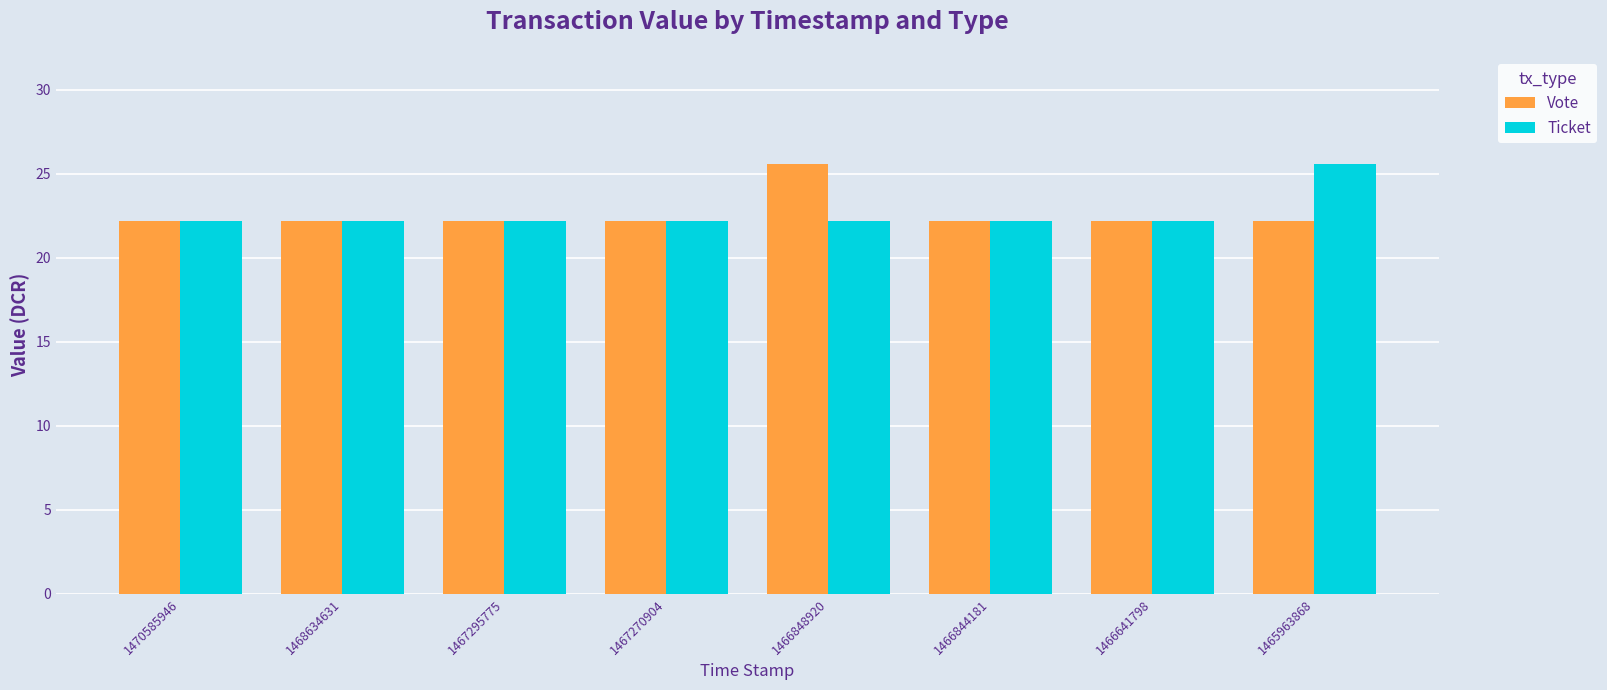

The value of Ticket at 1466844181 is 22.2. True or false?

True